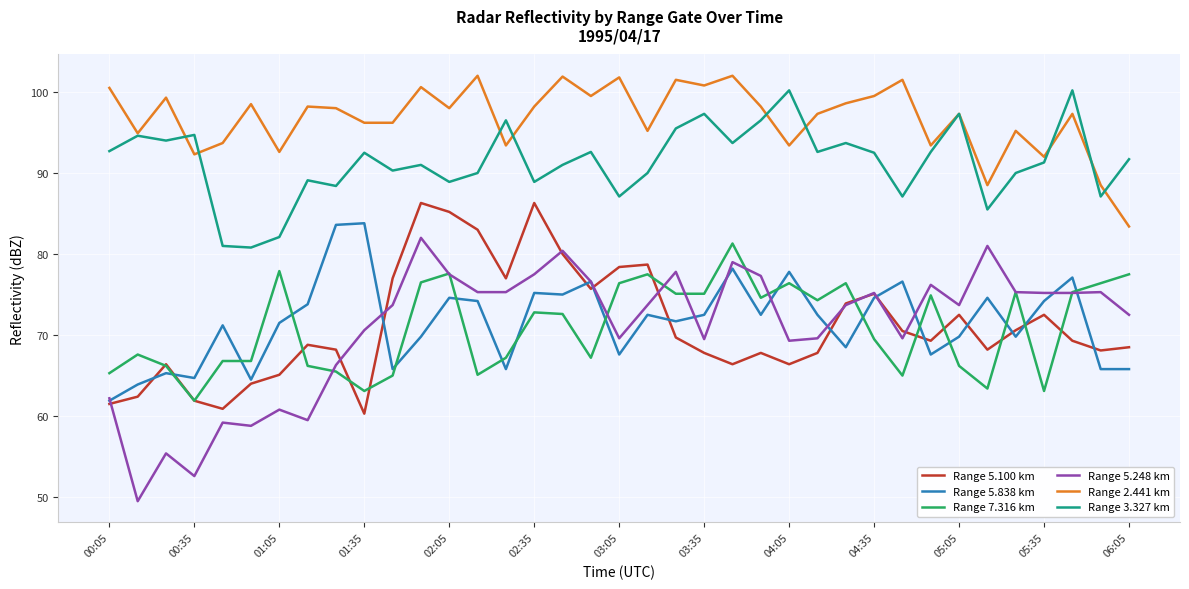

True or false: Range 5.100 km has more than 1 interior local peaks.

True